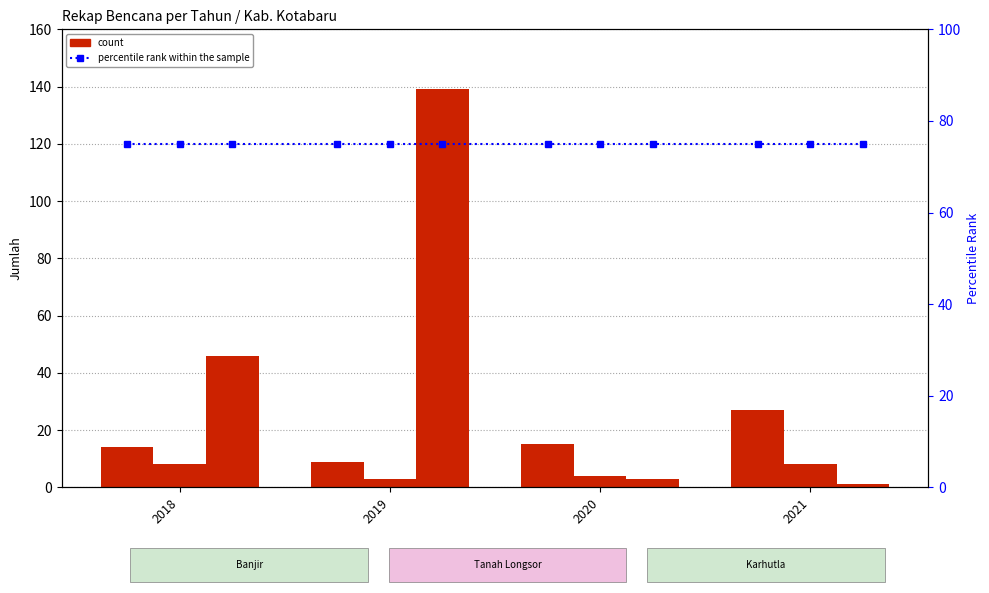

Which series has the largest range (max minus min)?

Karhutla